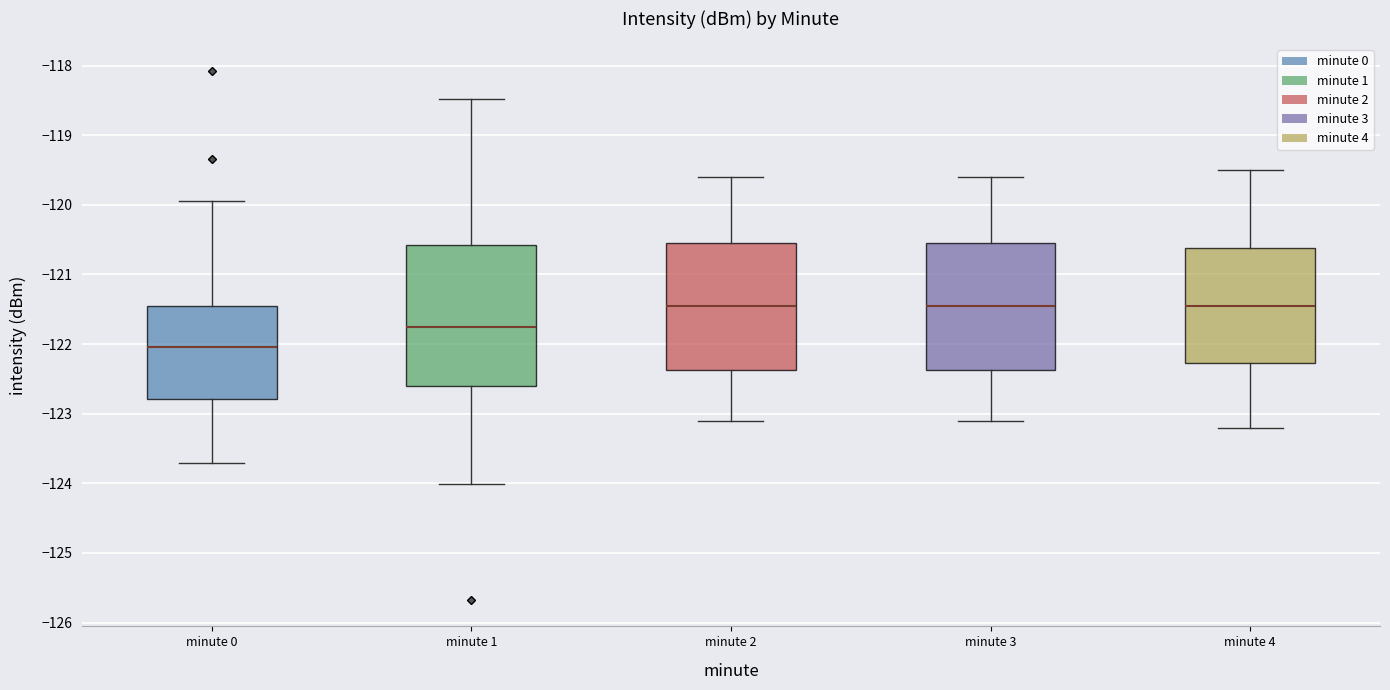

Reading left to right, transcribe this box plot: for each box, give where its median line is, the range the box spans, and where its two whiskers end, as read against the y-axis. The values are not printed on the chart, so give them approximately, as read against the axis.

minute 0: median -122.0, box -122.8 to -121.5, whiskers -123.7 to -119.9
minute 1: median -121.7, box -122.6 to -120.6, whiskers -124.0 to -118.5
minute 2: median -121.4, box -122.4 to -120.5, whiskers -123.1 to -119.6
minute 3: median -121.4, box -122.4 to -120.5, whiskers -123.1 to -119.6
minute 4: median -121.4, box -122.3 to -120.6, whiskers -123.2 to -119.5